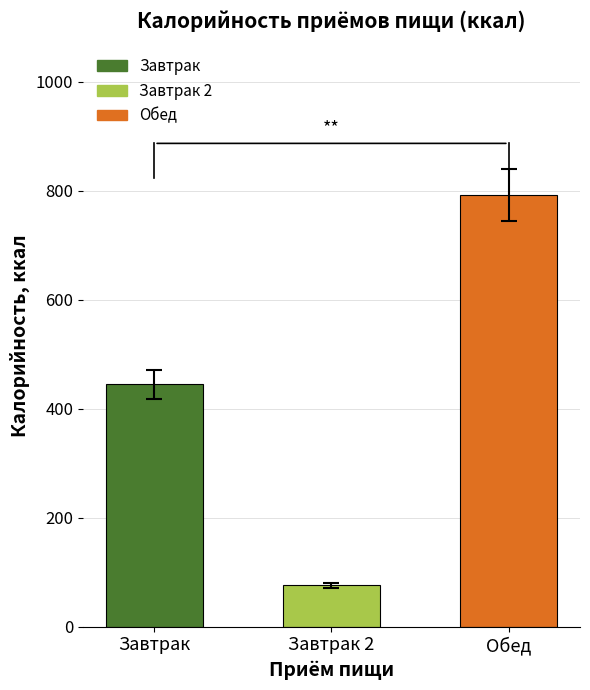

What is the ratio of the value at Завтрак to the value at Завтрак 2?

5.9